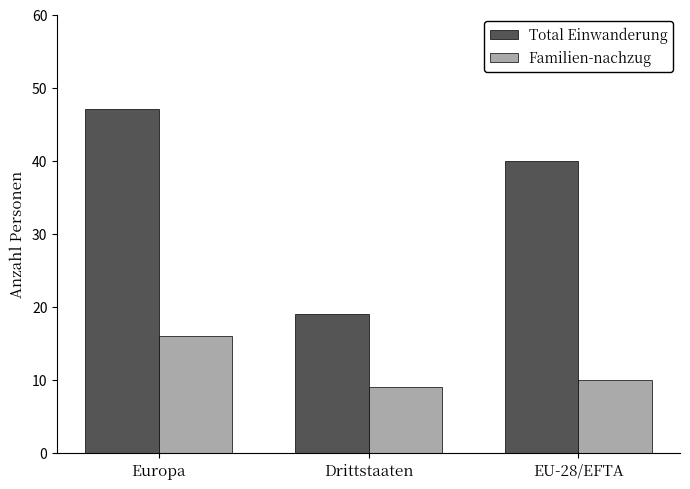

Rank the series by their average value, from lowest to highest.

Familien-nachzug, Total Einwanderung